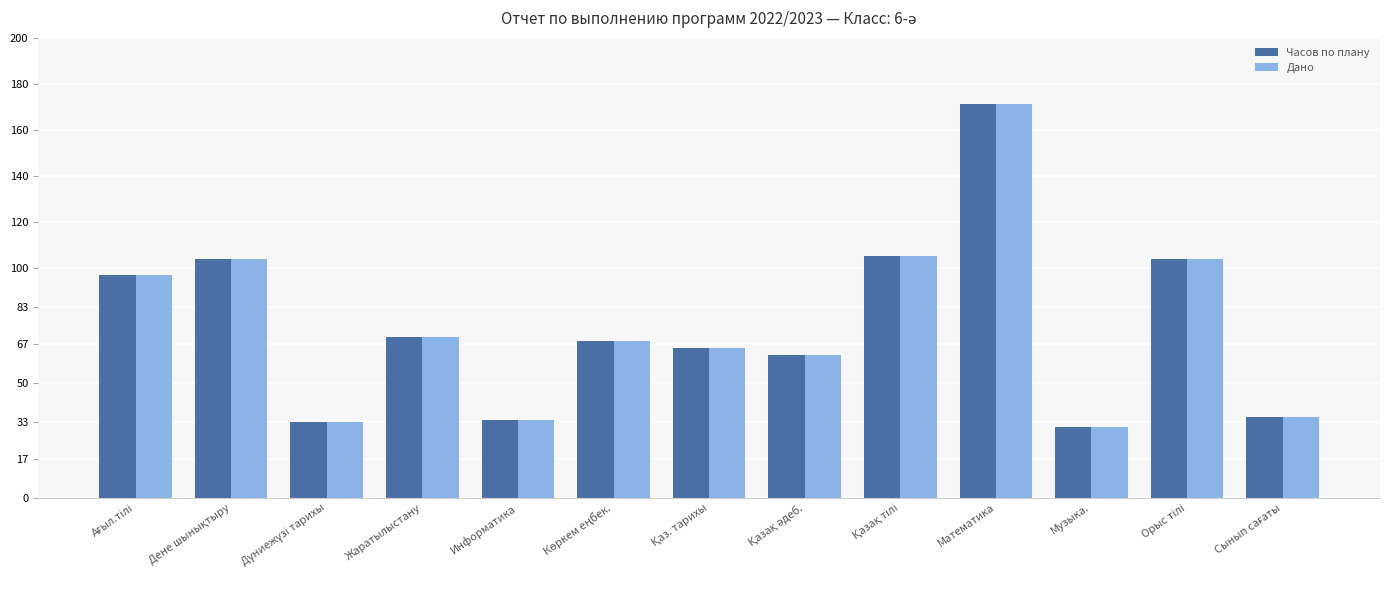

What are all the series names shown in the legend?

Часов по плану, Дано